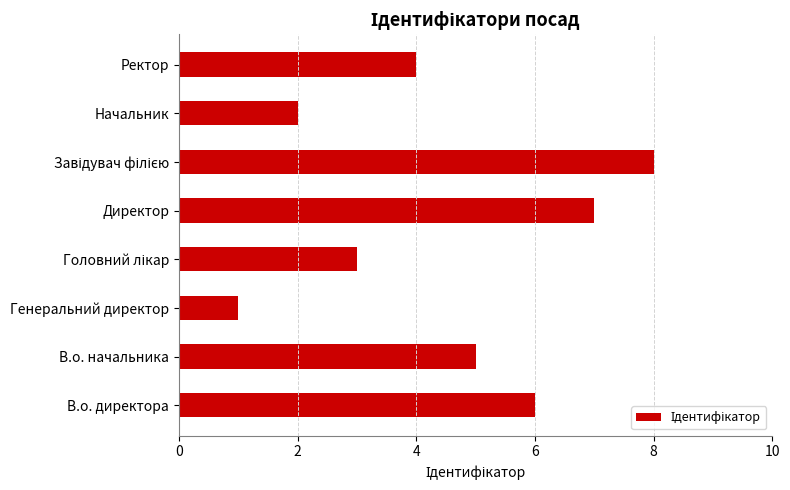

What is the difference between the maximum and second lowest values?

6